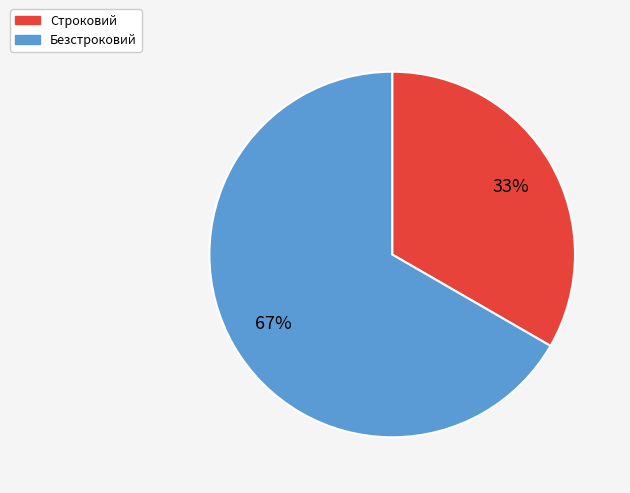

Is it true that Безстроковий is 67% of the pie?

True